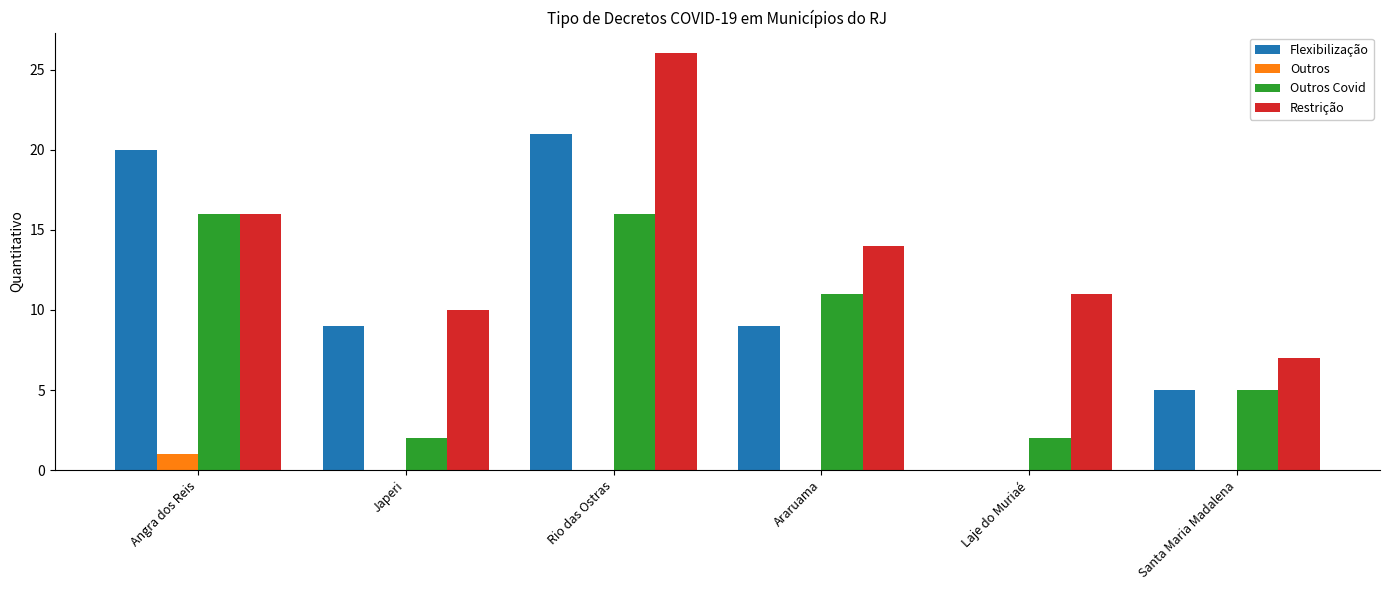

How many categories are shown in the chart?

6